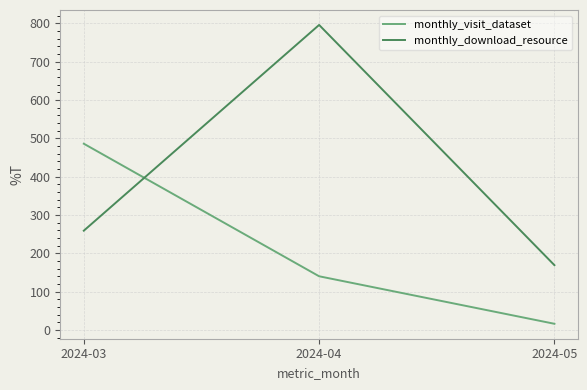

Reading left to right, extract all data points from this chart.

monthly_visit_dataset: 486	140	16
monthly_download_resource: 259	796	169